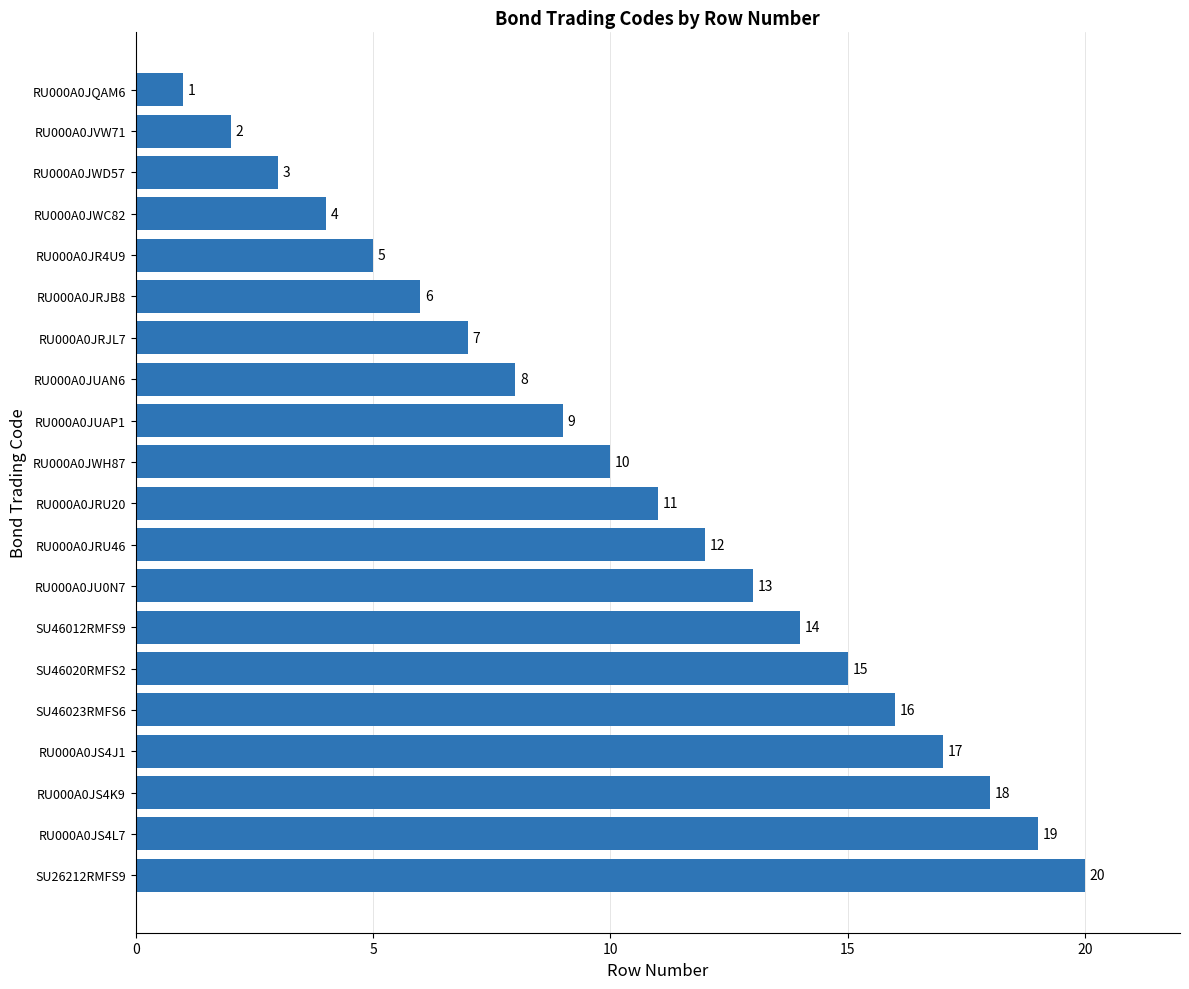

What is the minimum value shown in the chart?

1